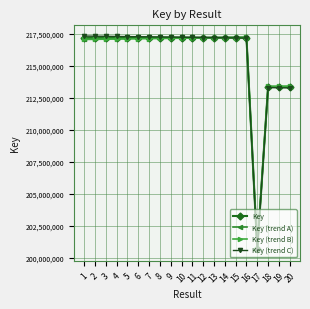

Count the number of data series in this chart.

4